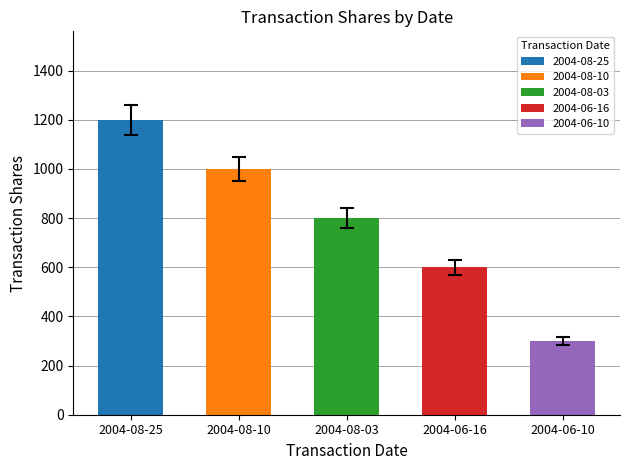

Rank the categories by value from highest to lowest.

2004-08-25, 2004-08-10, 2004-08-03, 2004-06-16, 2004-06-10